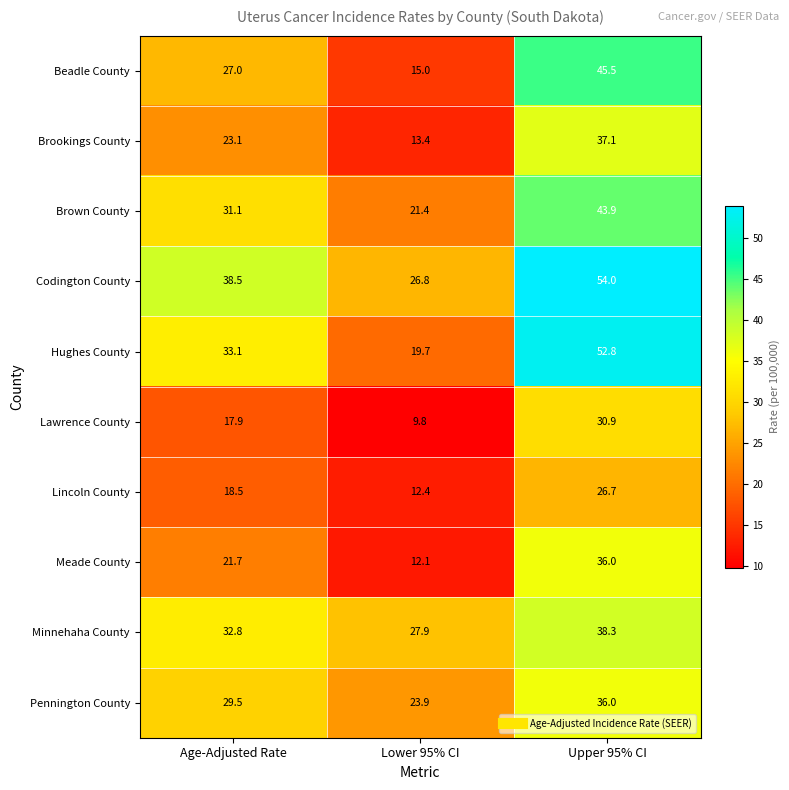

What is the sum of all Brookings County values?

73.6